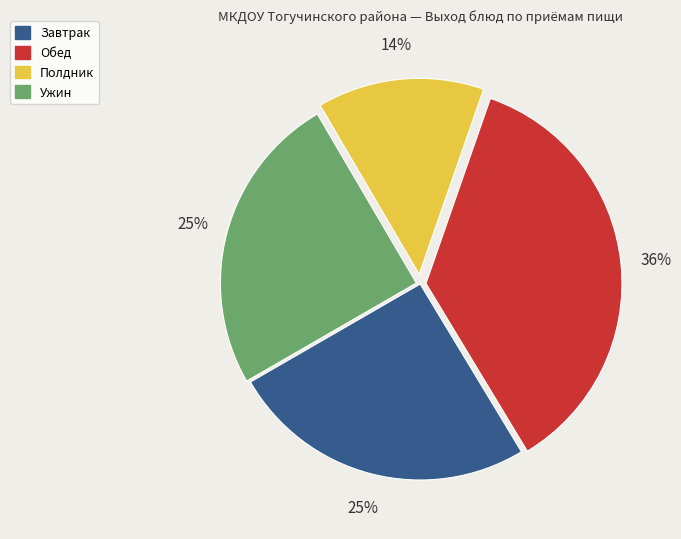

Count the number of slices in the pie.

4